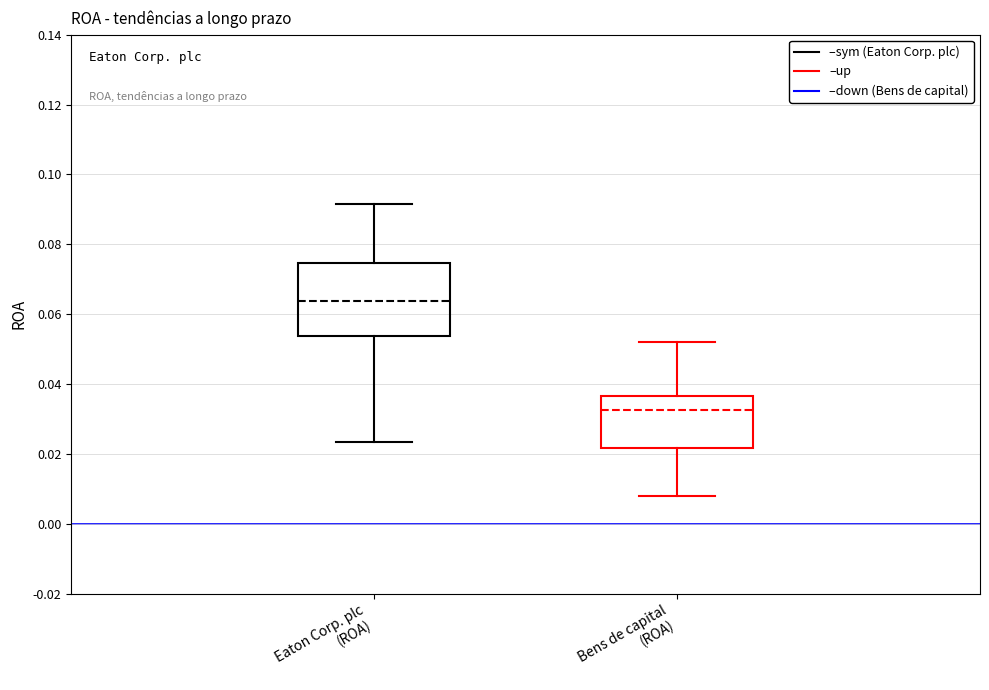

Comparing the boxes themselves (not the whiskers), which one is the tallest?

Eaton Corp. plc (ROA)